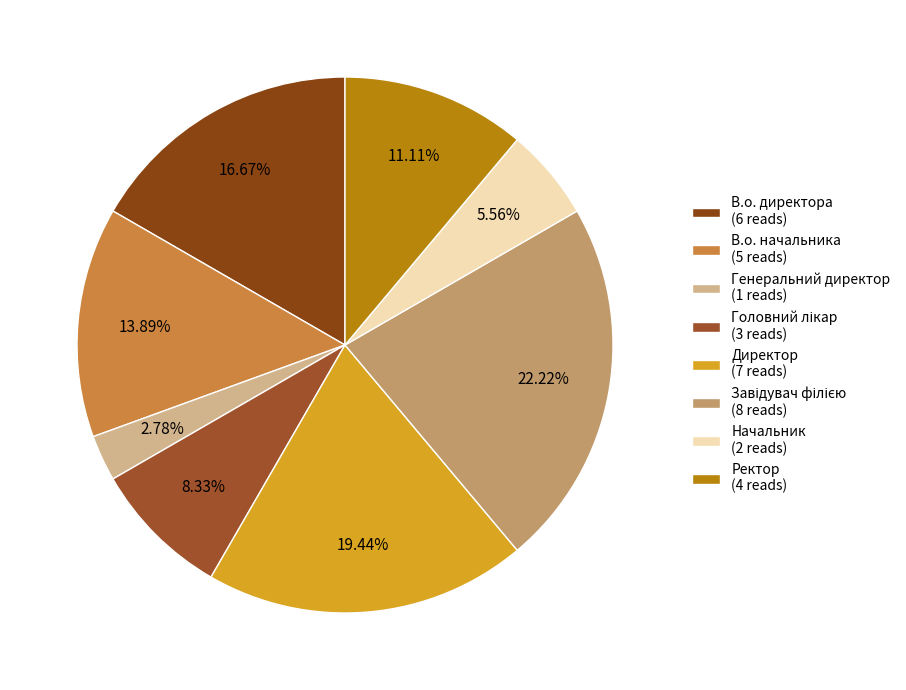

How many slices are in this pie chart?

8